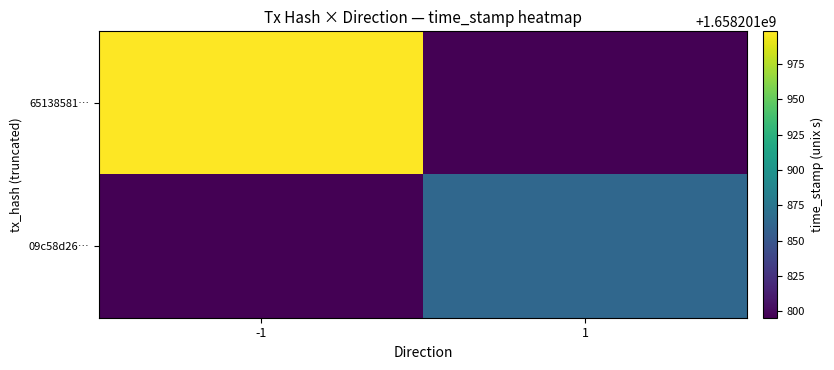

Rank the series by their maximum value, from lowest to highest.

09c58d26acdda9c959226094729f7d83c5c71d0, 651385817edc9d8c033c6ff4cee6f91578a810b